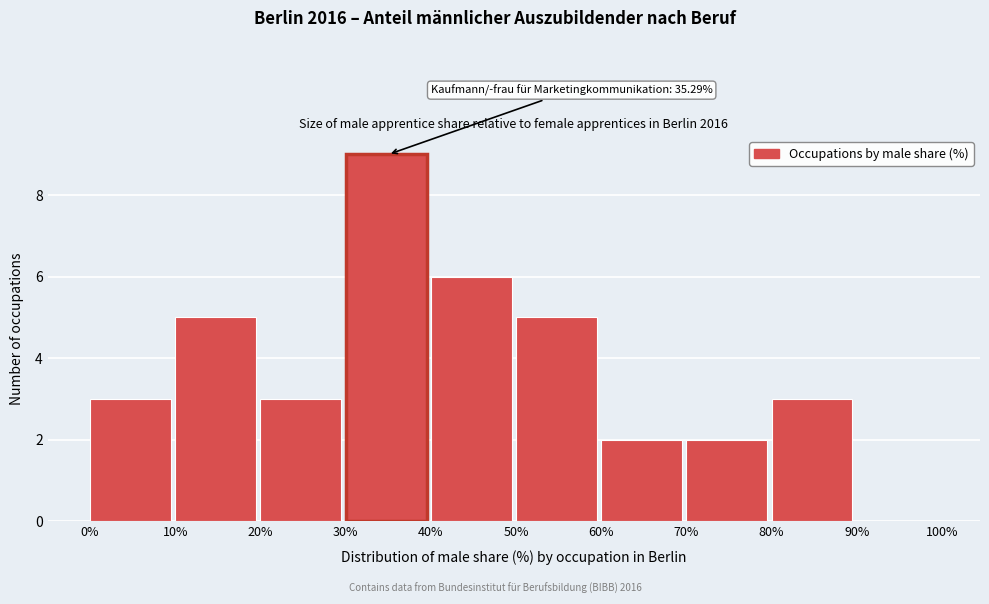

Which range on the x-axis has the tallest bar?

30% to 40%